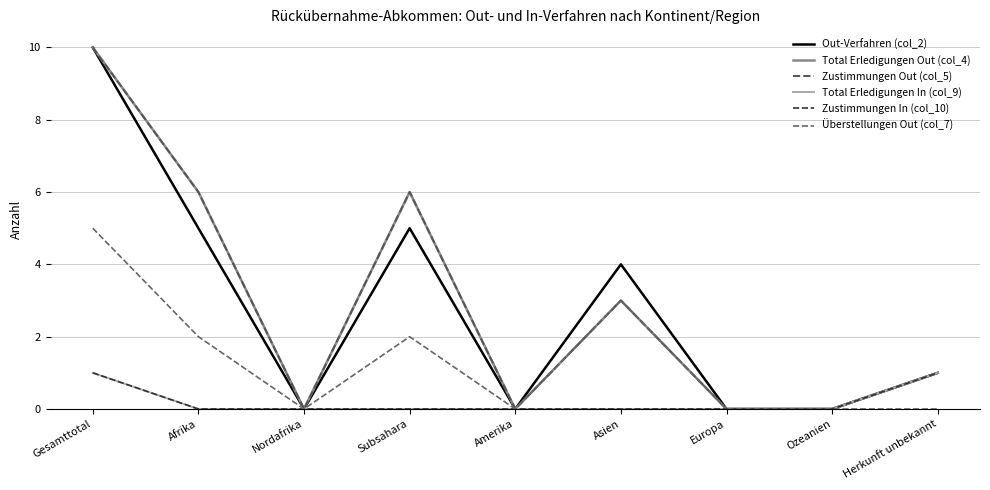

Is this an area chart (filled region under the line)?

No